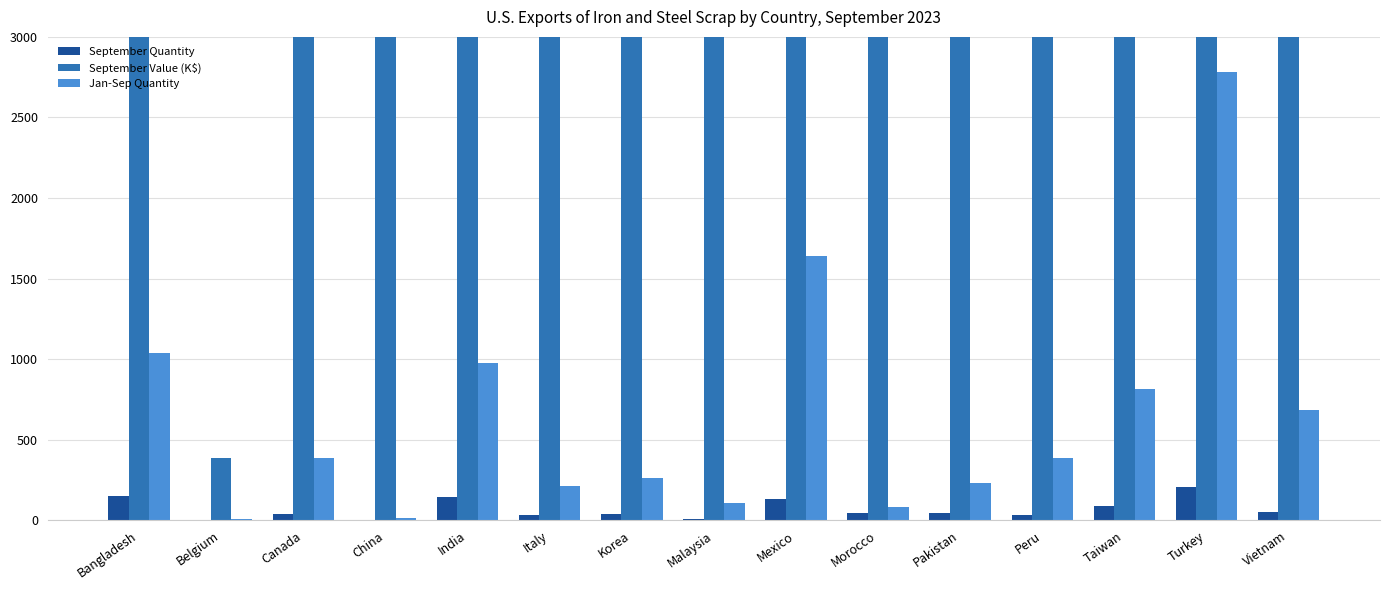

Reading left to right, transcribe all the data shown in this chart.

September Quantity: Bangladesh=151	Belgium=1	Canada=39	China=1	India=144	Italy=36	Korea=37	Malaysia=10	Mexico=135	Morocco=45	Pakistan=47	Peru=35	Taiwan=92	Turkey=206	Vietnam=55
September Value (K$): Bangladesh=55300	Belgium=390	Canada=13700	China=3010	India=83600	Italy=16300	Korea=15500	Malaysia=6890	Mexico=51200	Morocco=16600	Pakistan=30100	Peru=13300	Taiwan=35400	Turkey=74000	Vietnam=20000
Jan-Sep Quantity: Bangladesh=1040	Belgium=11	Canada=389	China=14	India=976	Italy=211	Korea=265	Malaysia=108	Mexico=1640	Morocco=86	Pakistan=235	Peru=386	Taiwan=816	Turkey=2780	Vietnam=682